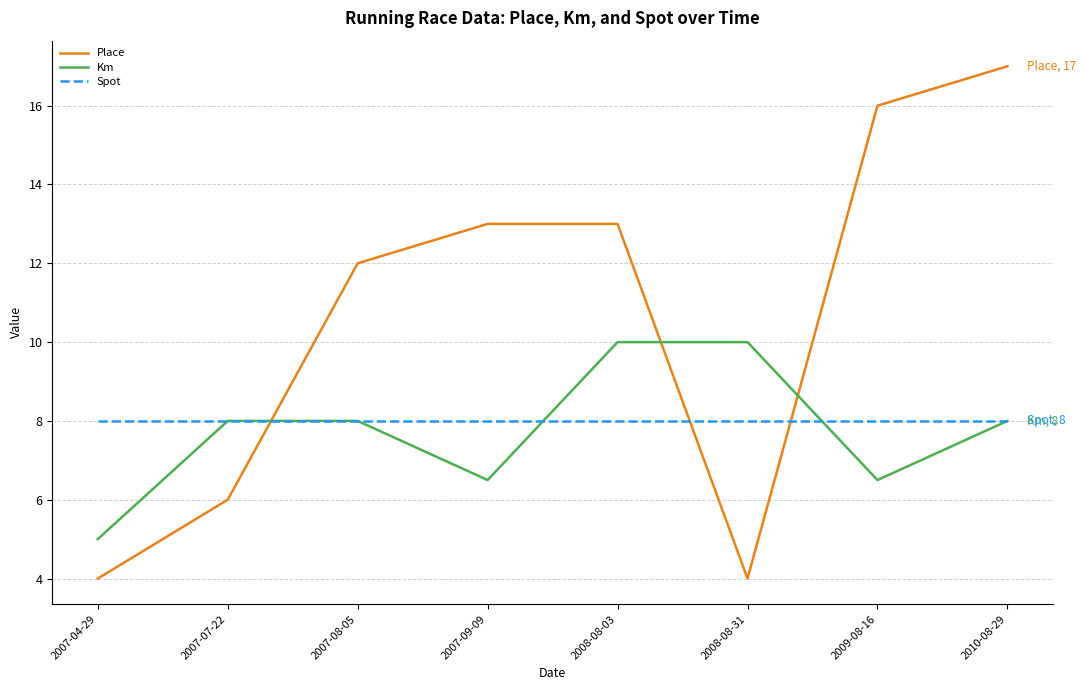

Reading left to right, list all the values displayed in this chart.

Place: 4.0	6.0	12.0	13.0	13.0	4.0	16.0	17.0
Km: 5.0	8.0	8.0	6.5	10.0	10.0	6.5	8.0
Spot: 8.0	8.0	8.0	8.0	8.0	8.0	8.0	8.0